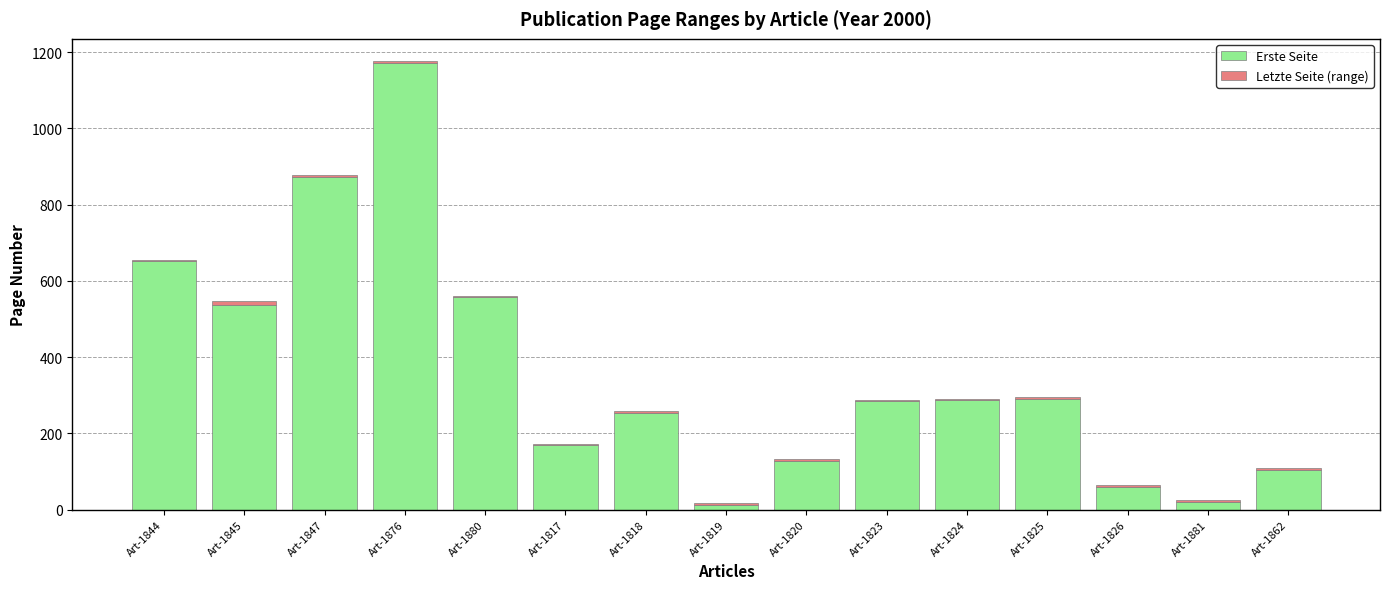

What is the maximum value for Erste Seite?

1171